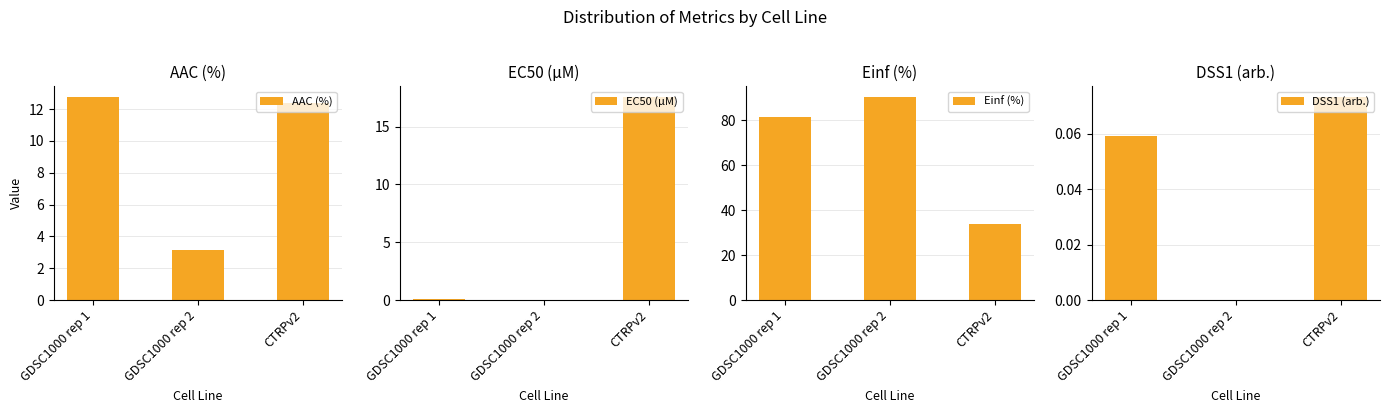

Reading right to left, extract all data points from this chart.

AAC (%): CTRPv2=12.4	GDSC1000 rep 2=3.2	GDSC1000 rep 1=12.8
EC50 (µM): CTRPv2=17.6	GDSC1000 rep 2=0.0	GDSC1000 rep 1=0.1
Einf (%): CTRPv2=33.9	GDSC1000 rep 2=90.7	GDSC1000 rep 1=81.4
DSS1 (arb.): CTRPv2=0.1	GDSC1000 rep 2=0.0	GDSC1000 rep 1=0.1